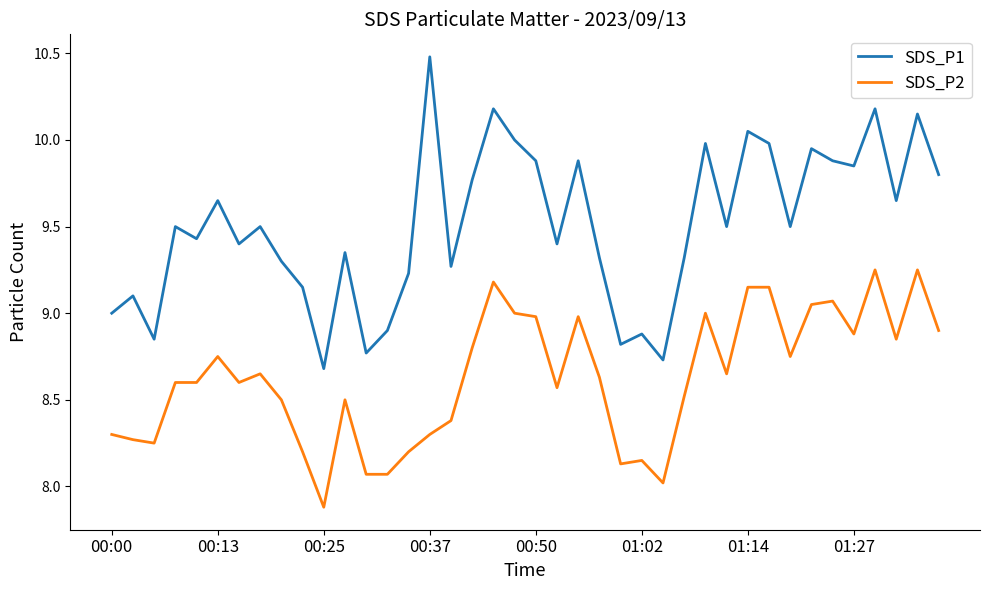

Which series has the largest range (max minus min)?

SDS_P1